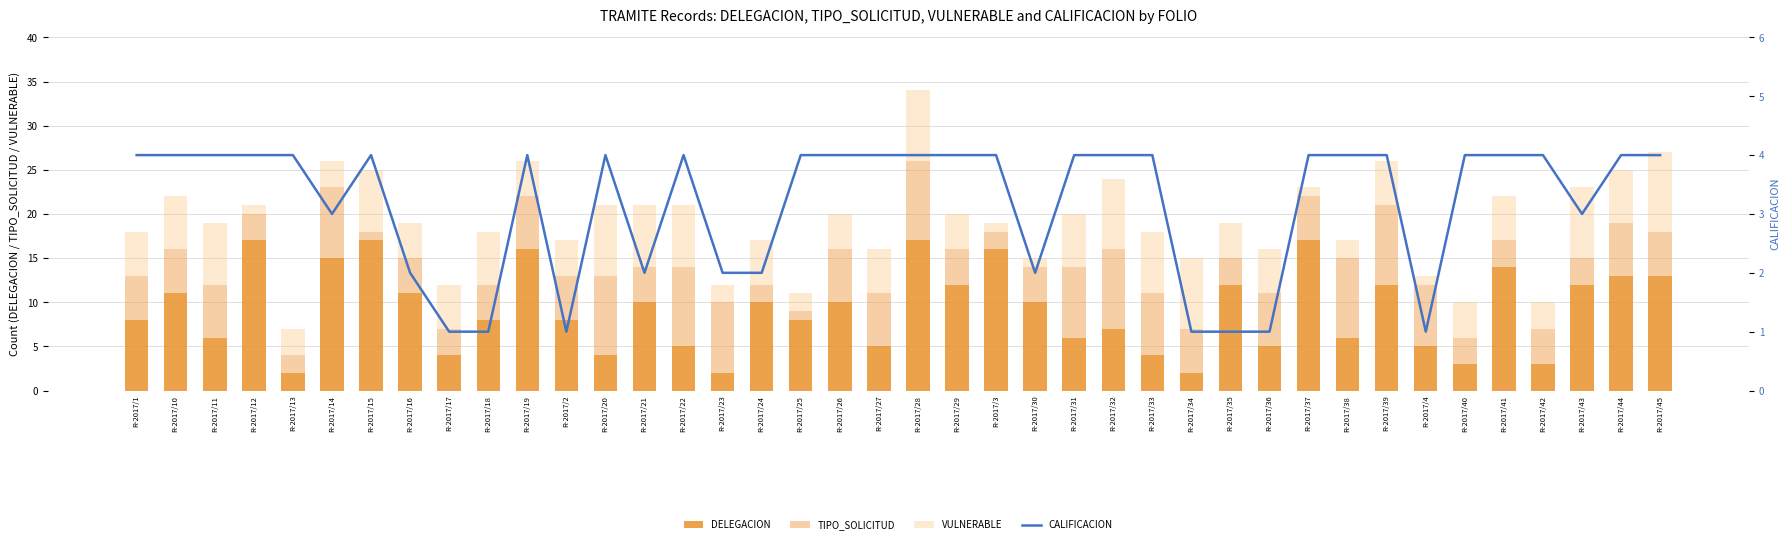

What is the difference between the maximum and second lowest values in the DELEGACION series?

15